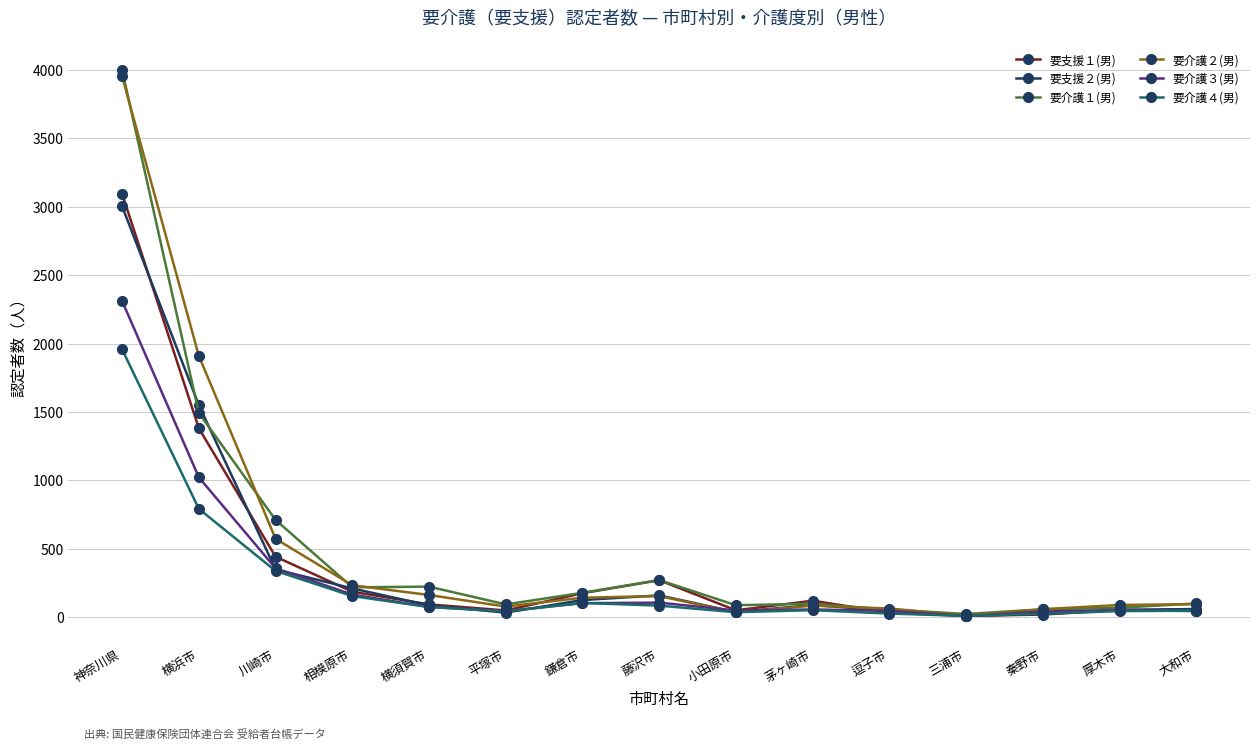

What is the sum of all 要介護１(男) values?

7661